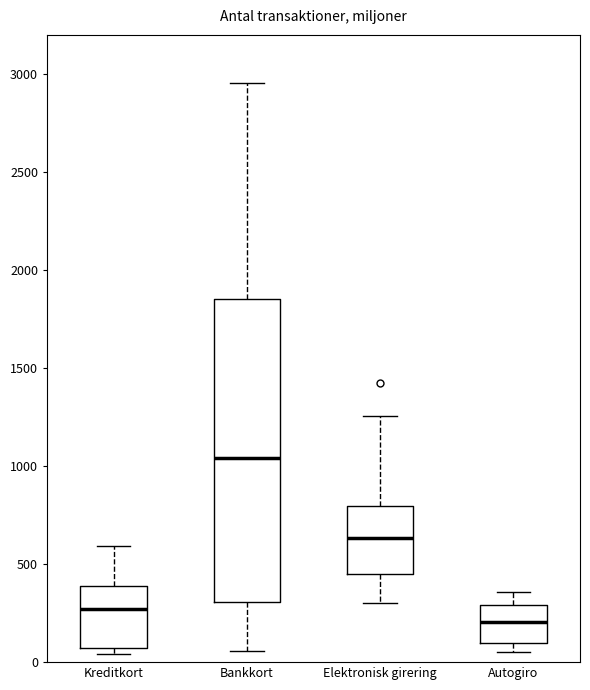

Reading left to right, read every box against the y-axis: the position of its median line, the range the box covers, and the ends of its whiskers. The values are not printed on the chart, so give them approximately, as read against the axis.

Kreditkort: median 250, box 50 to 400, whiskers 50 (just below the box's lower edge) to 600
Bankkort: median 1050, box 300 to 1850, whiskers 50 to 2950
Elektronisk girering: median 650, box 450 to 800, whiskers 300 to 1250
Autogiro: median 200, box 100 to 300, whiskers 50 to 350